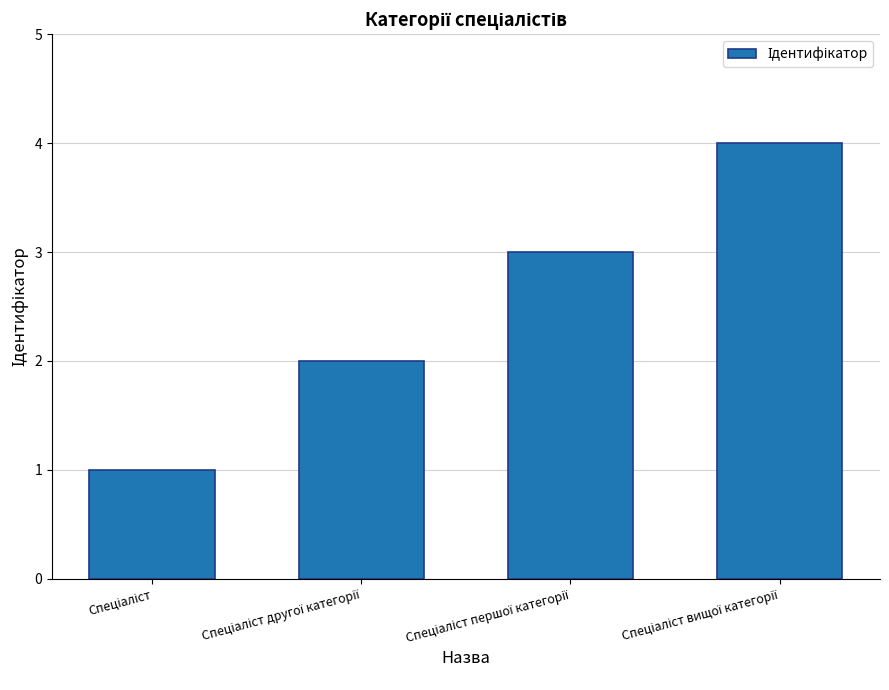

What is the difference between the maximum and minimum values?

3